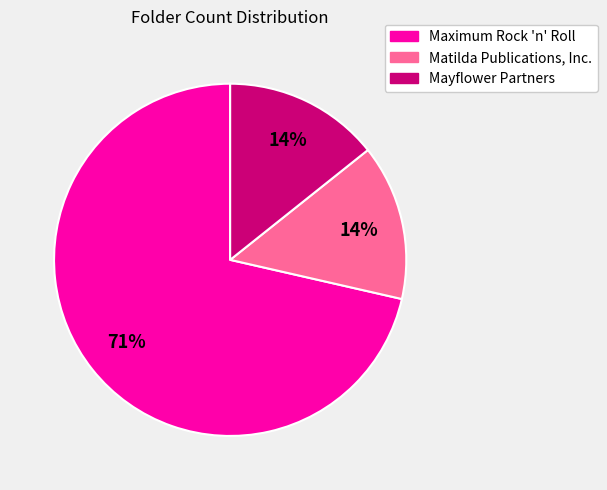

True or false: Maximum Rock 'n' Roll accounts for 71% of the total.

True